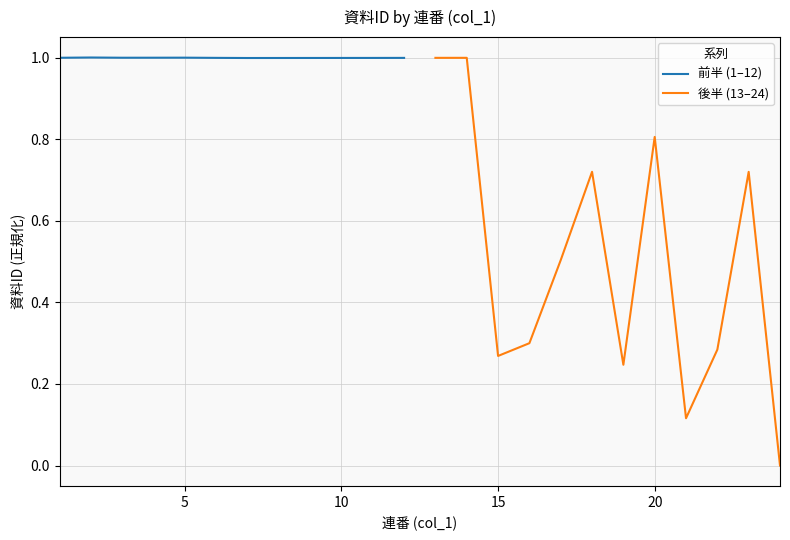

How many interior local valleys does the 後半 (13–24) series have?

3